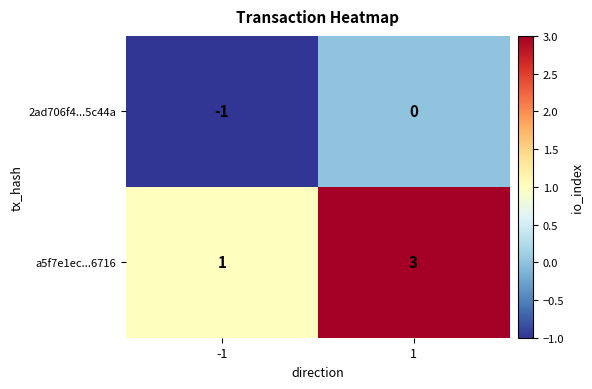

How many data points does each series have?

2